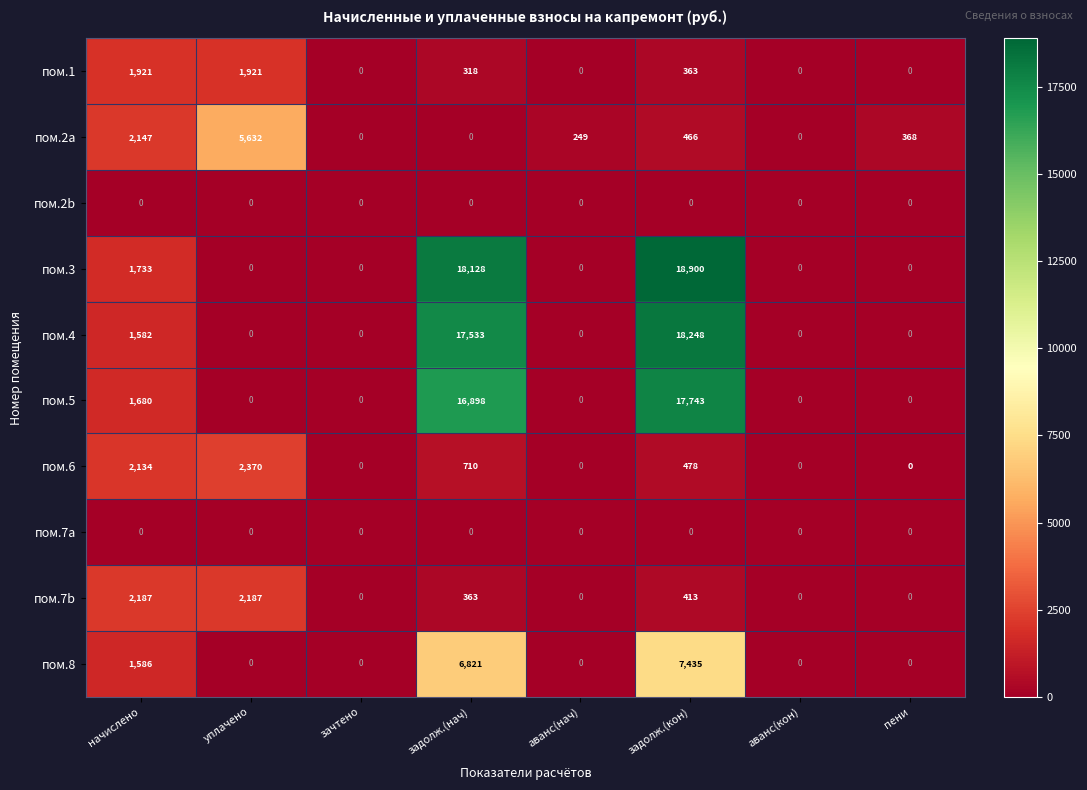

Is it true that пом.8 equals 0 at пени?

True